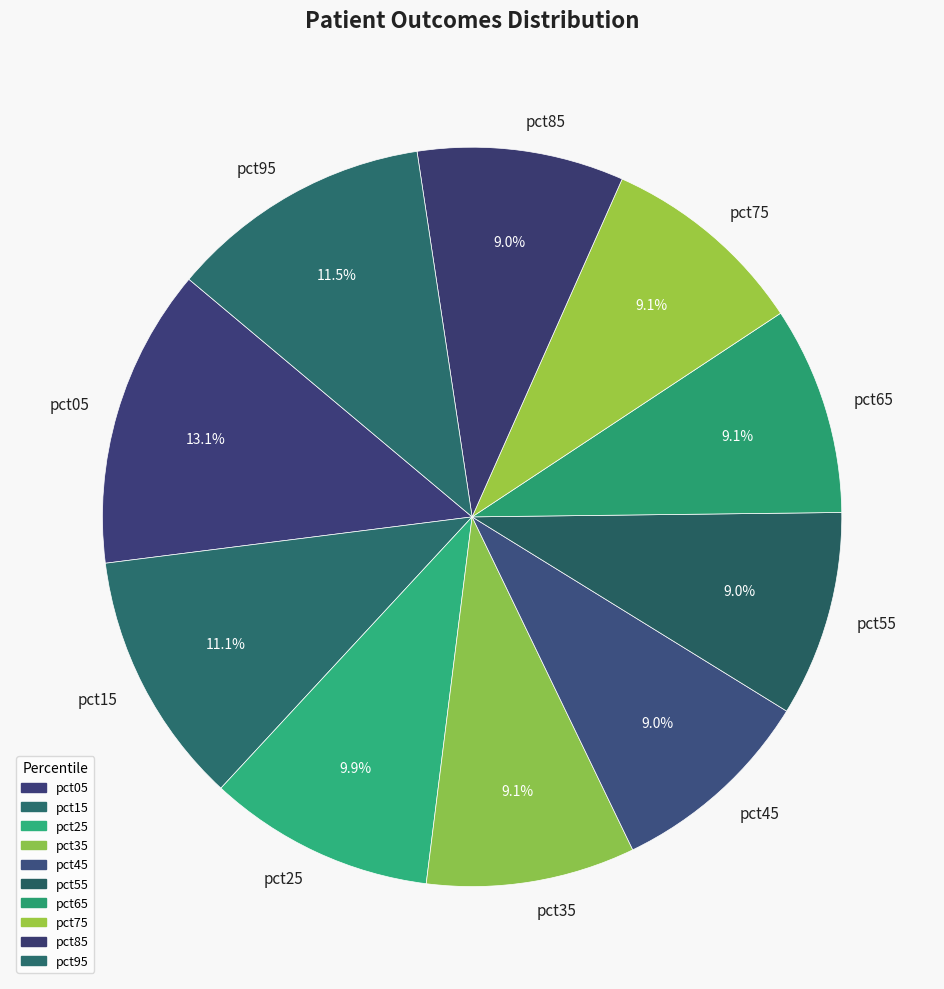

What portion of the pie excludes pct55?

91.0%